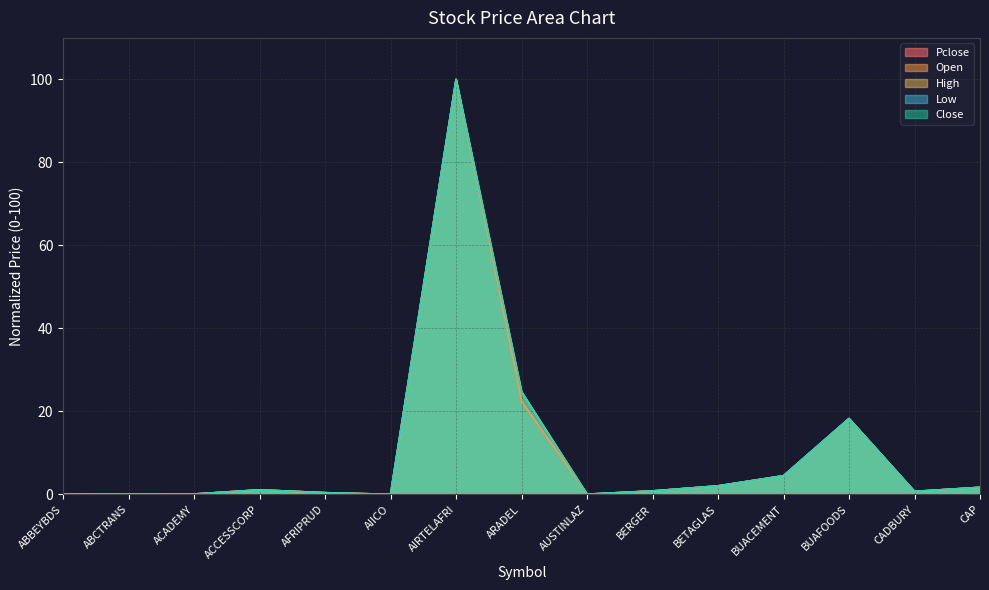

How many distinct data groups are displayed?

5